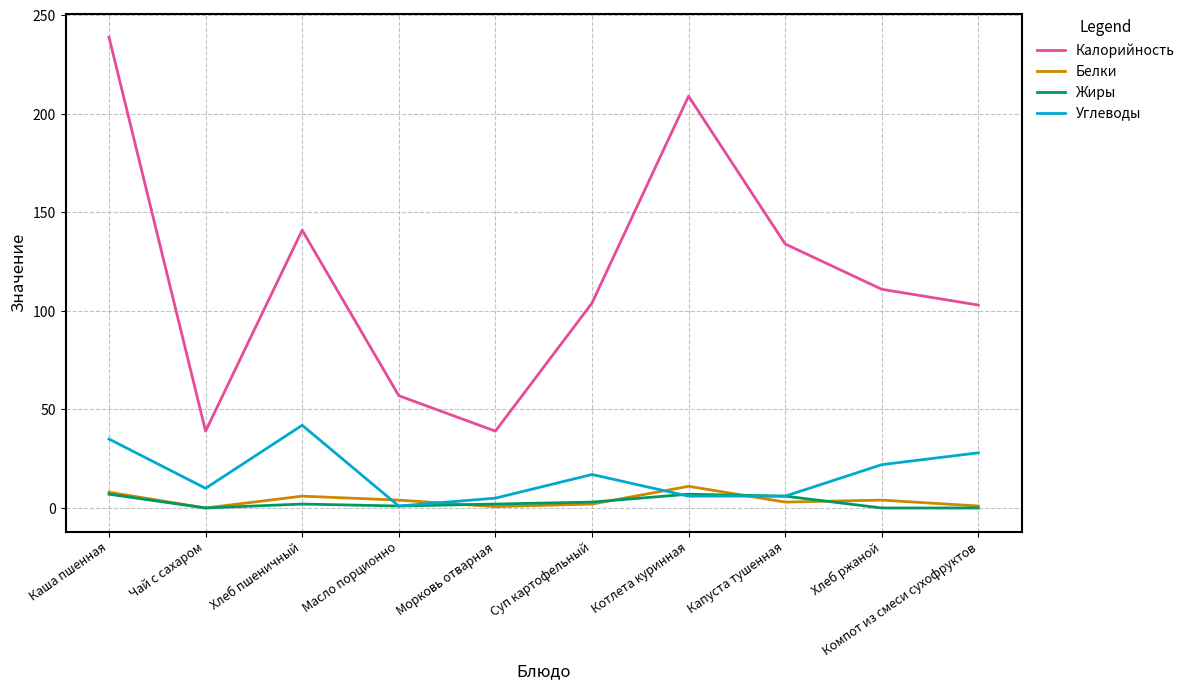

What position from the right is Каша пшенная?

10